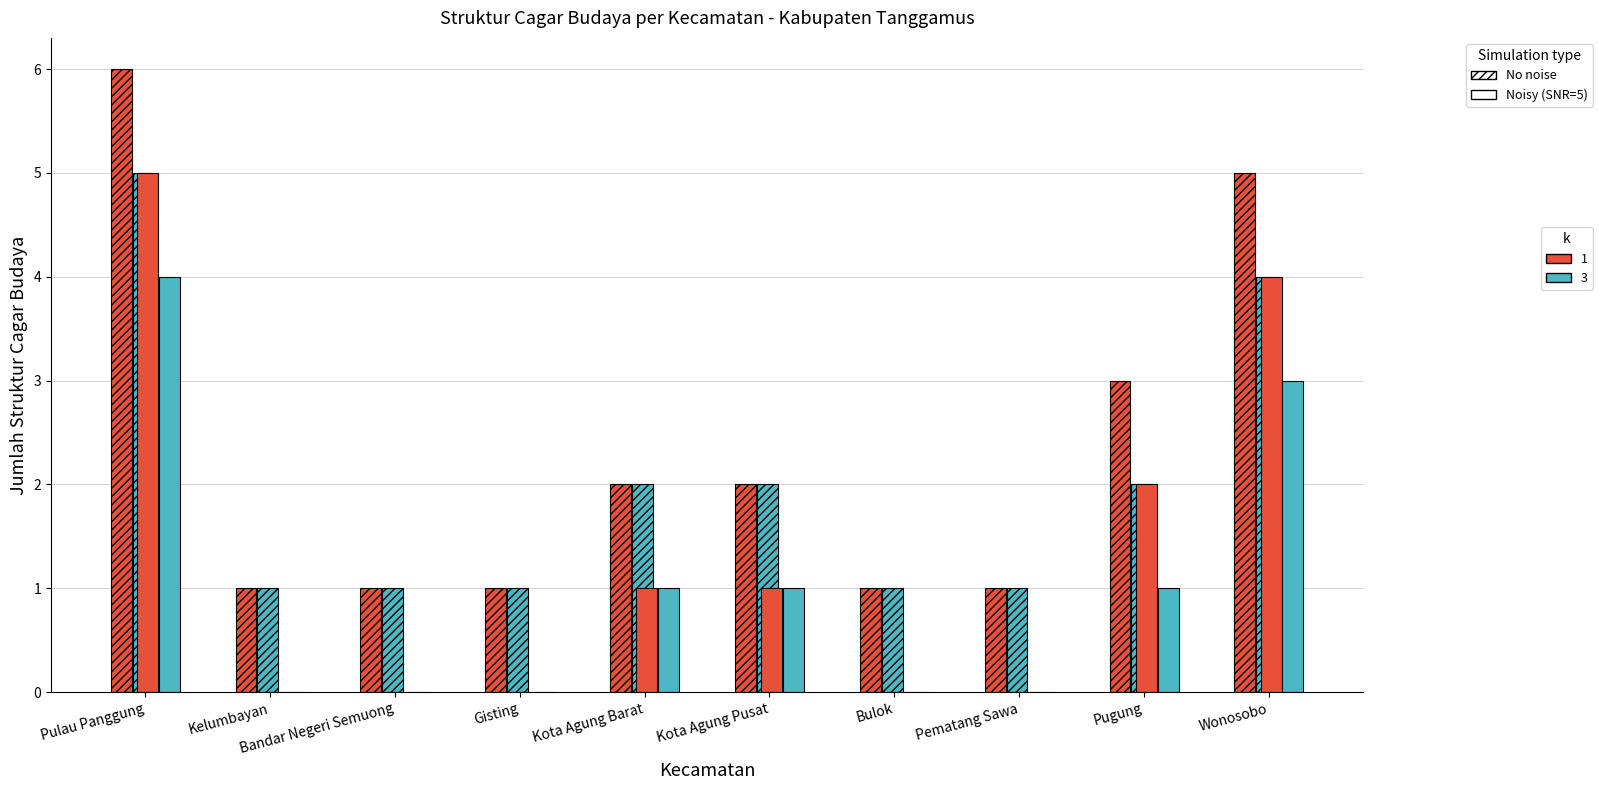

How many series are shown in this chart?

4